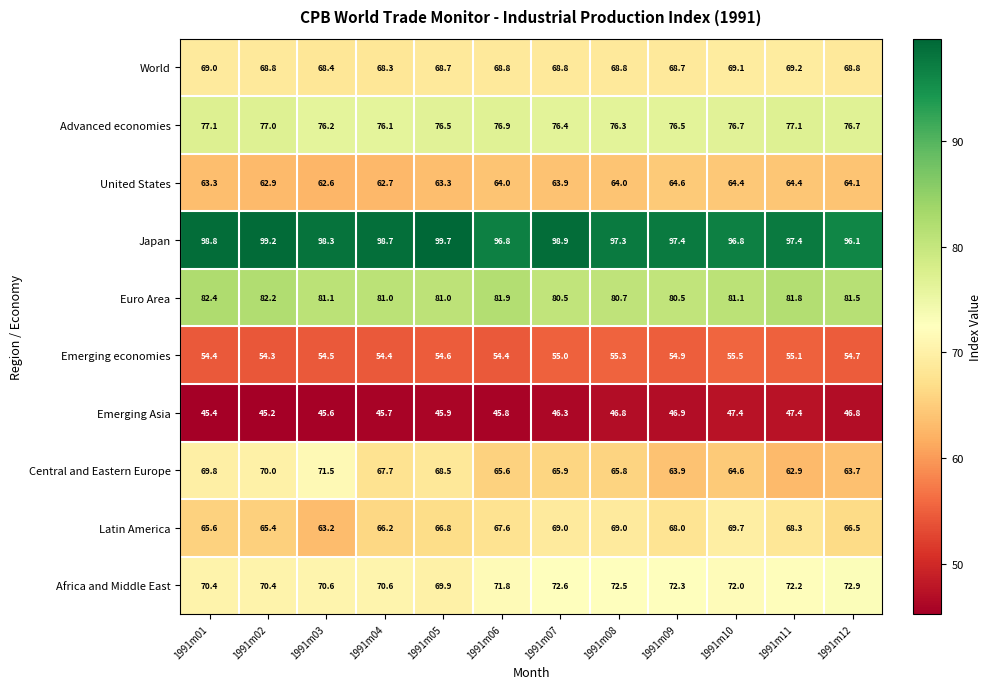

What is the difference between the second highest and minimum values in the World series?

0.8